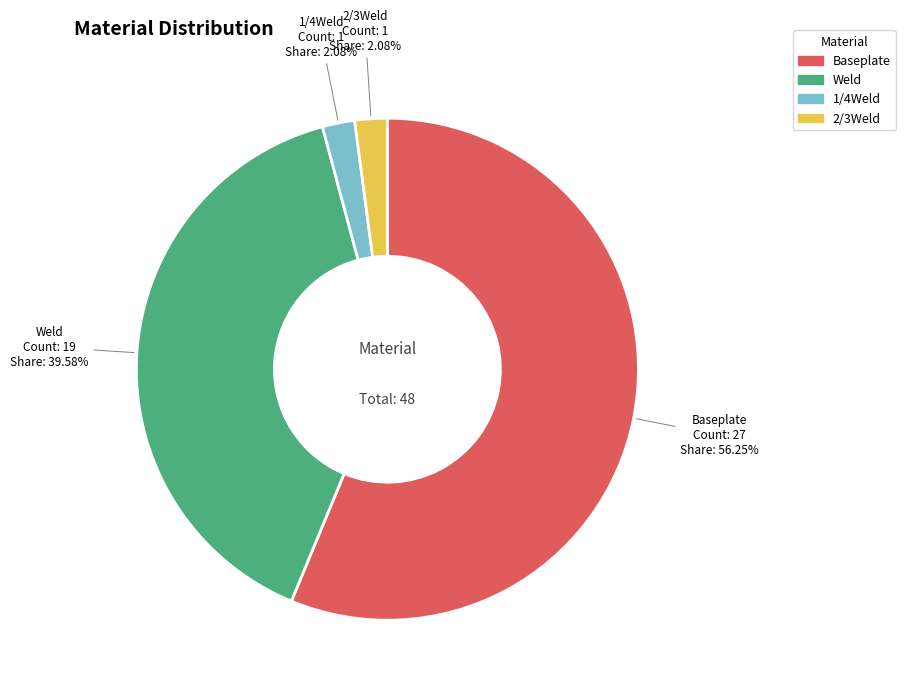

Which slice is the largest?

Baseplate